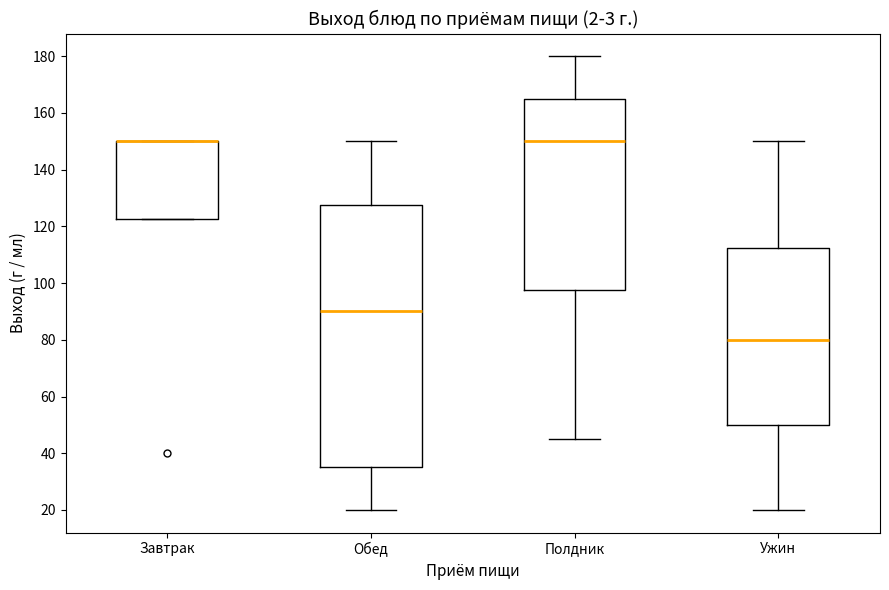

Comparing the boxes themselves (not the whiskers), which one is the tallest?

Обед